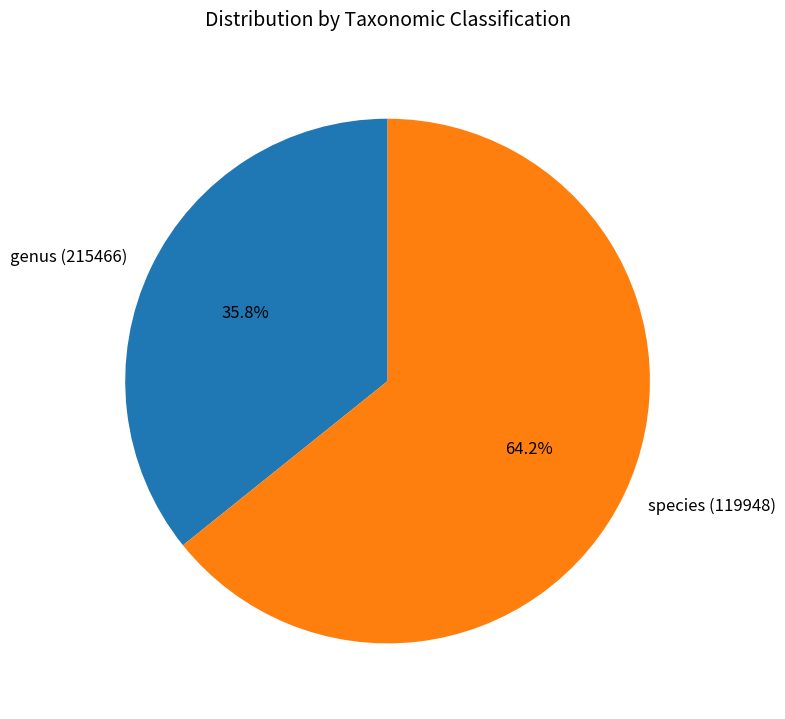

To the nearest percent, what portion does genus (215466) represent?

36%